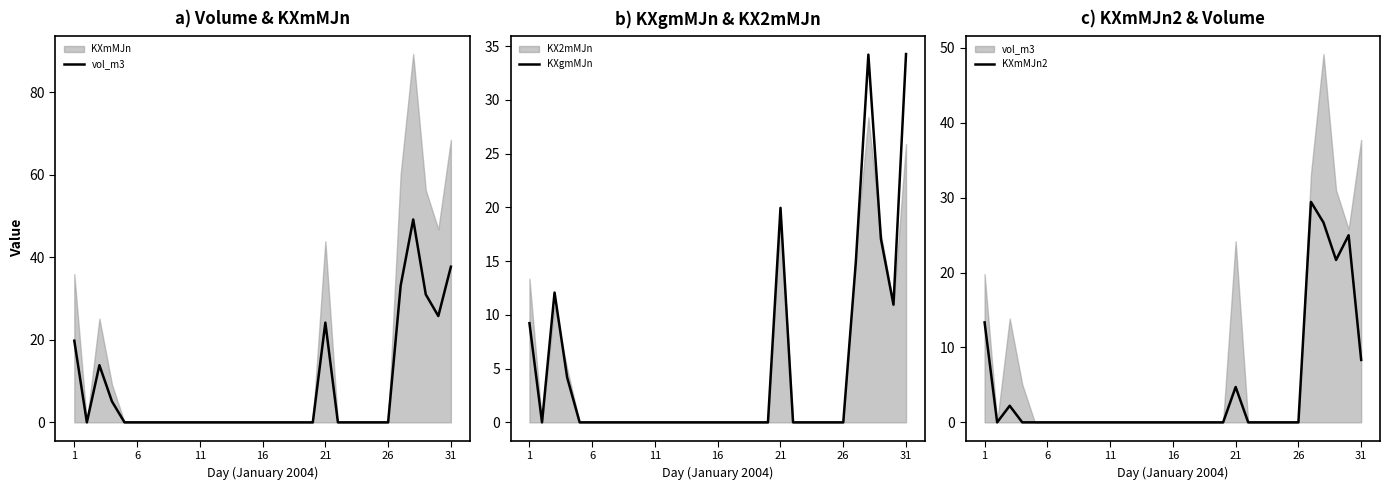

At how many categories does at least one series exceed 41?

1